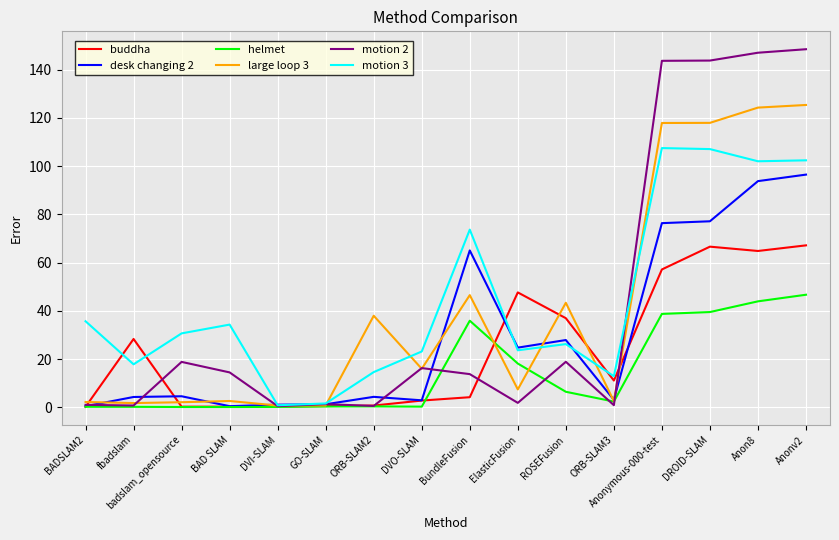

True or false: desk changing 2 has a value of 53.0 at Anon8.

False